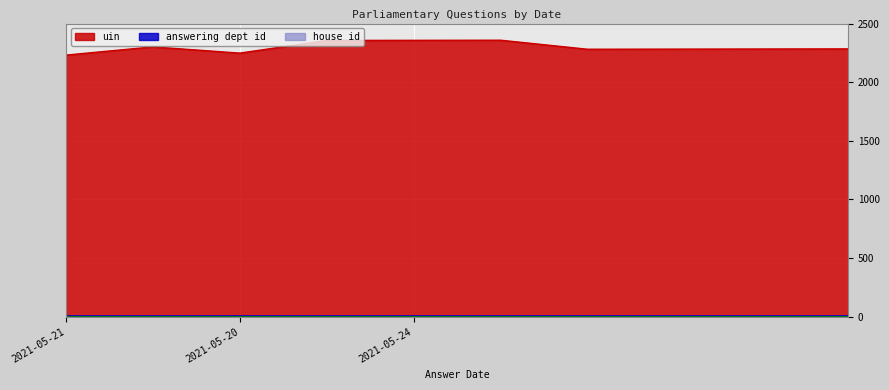

Between 2021-05-24 and 2021-05-21, which is larger?

2021-05-24